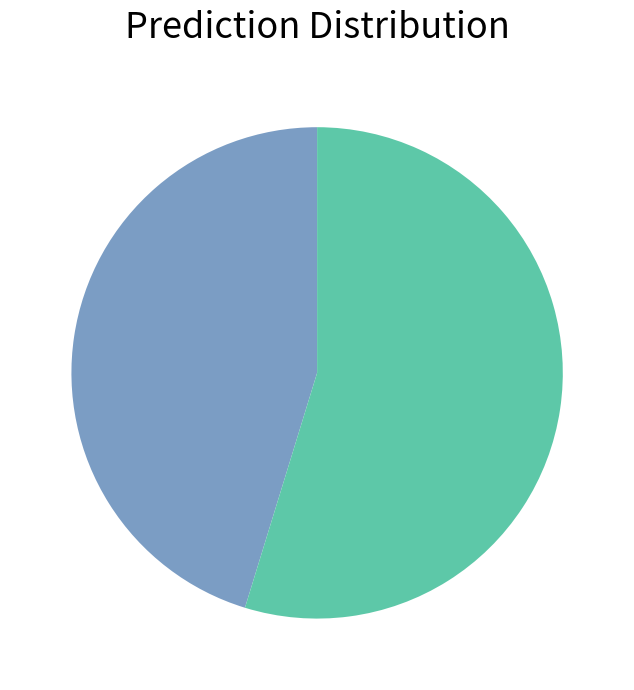

Is there a majority slice in this chart?

Yes